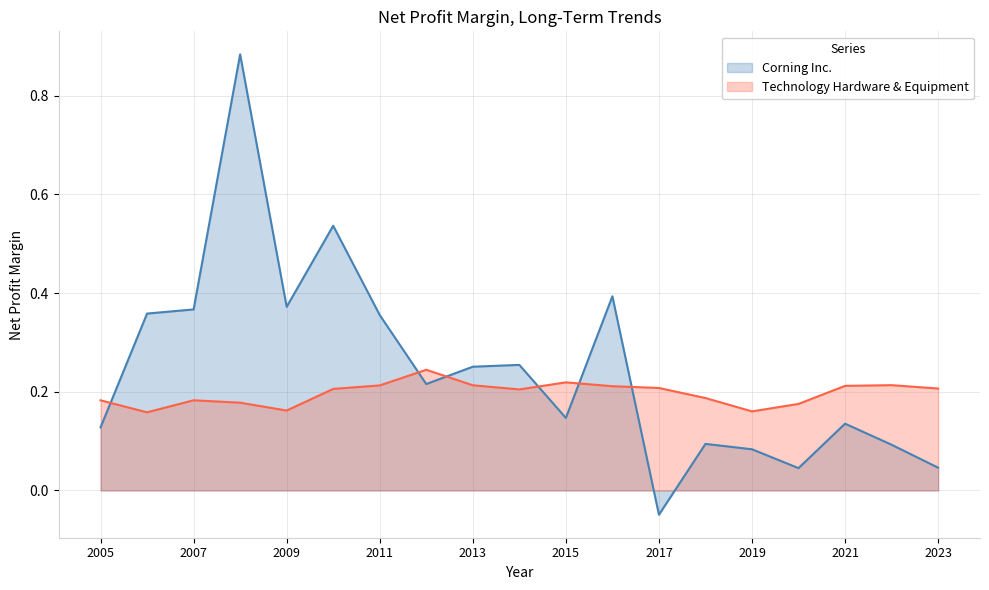

True or false: Technology Hardware & Equipment has more than 0 points higher than both neighbors.

True